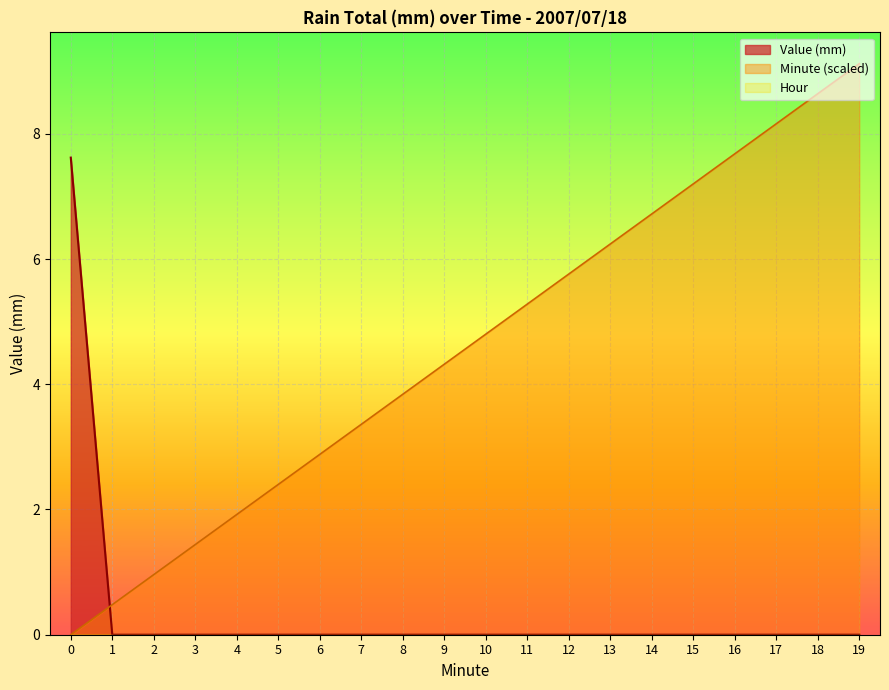

How many Value (mm) values are between 0 and 1?

19